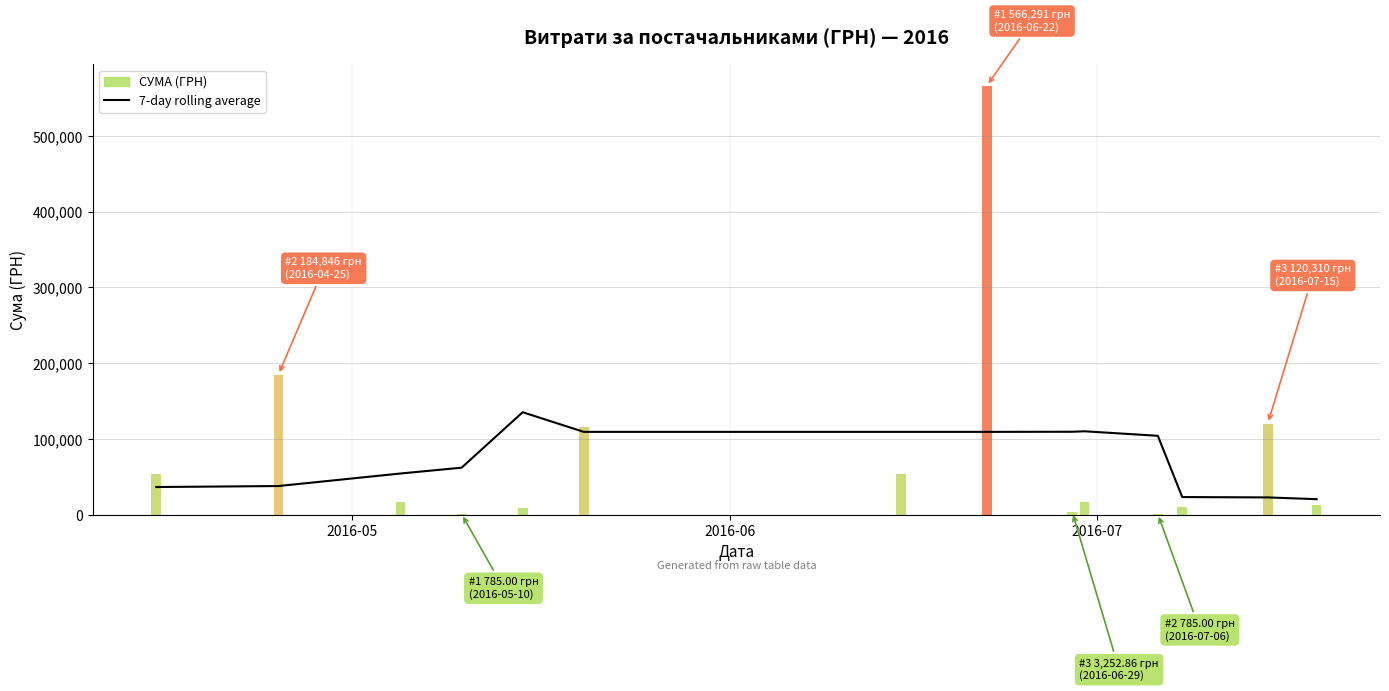

What is the minimum value for 7-day rolling average?

20480.7